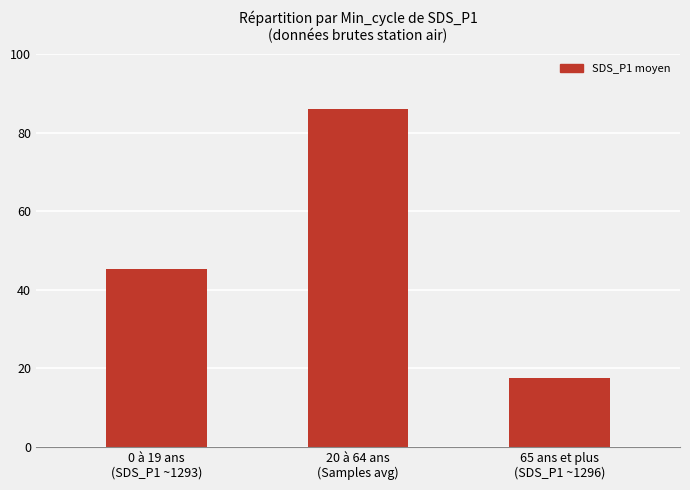

What is the ratio of the value at 20 à 64 ans
(Samples avg) to the value at 0 à 19 ans
(SDS_P1 ~1293)?

1.9